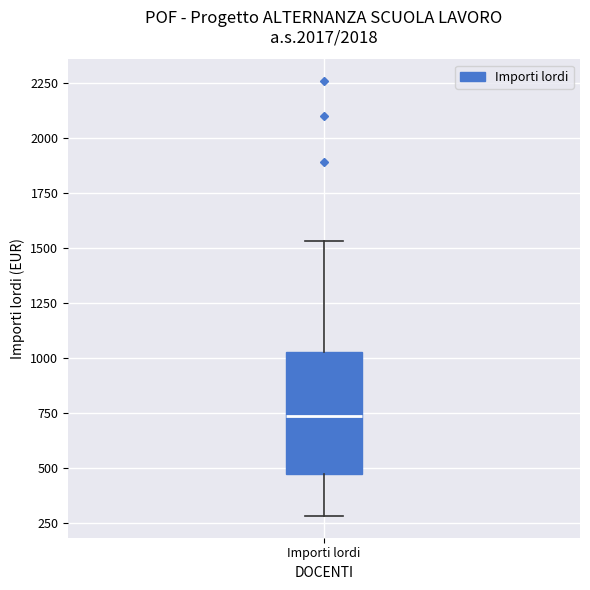

Where is the upper edge of the box for Importi lordi on the y-axis? The values are not printed on the chart, so give them approximately, as read against the axis.

1050